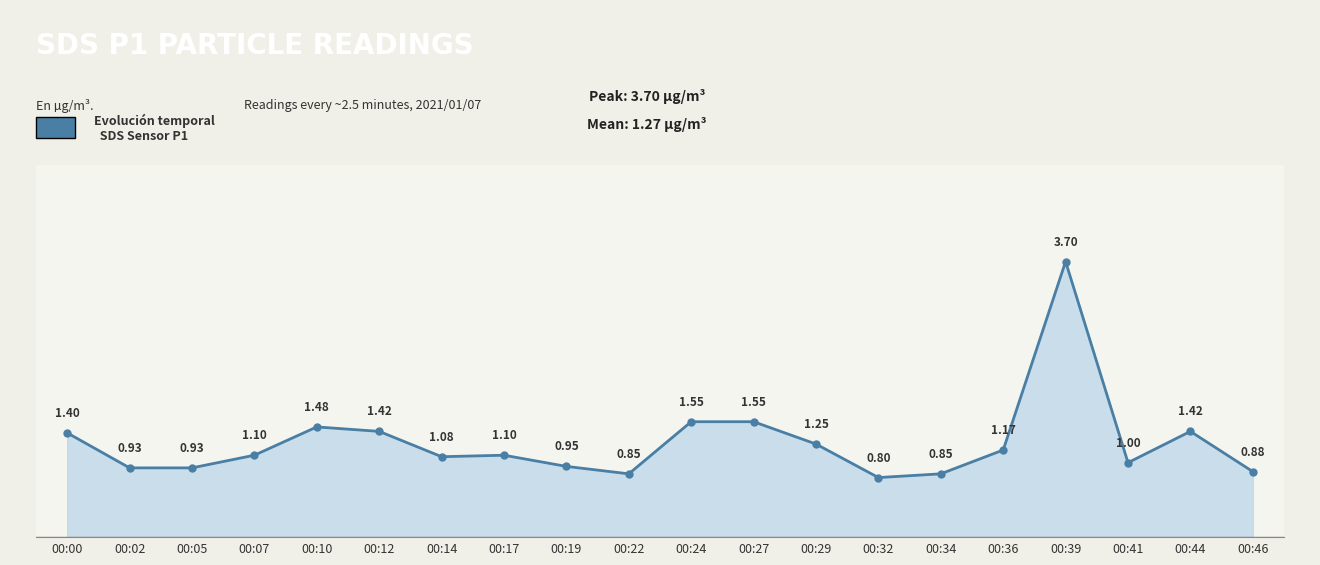

True or false: the data has more than 2 interior local peaks.

True